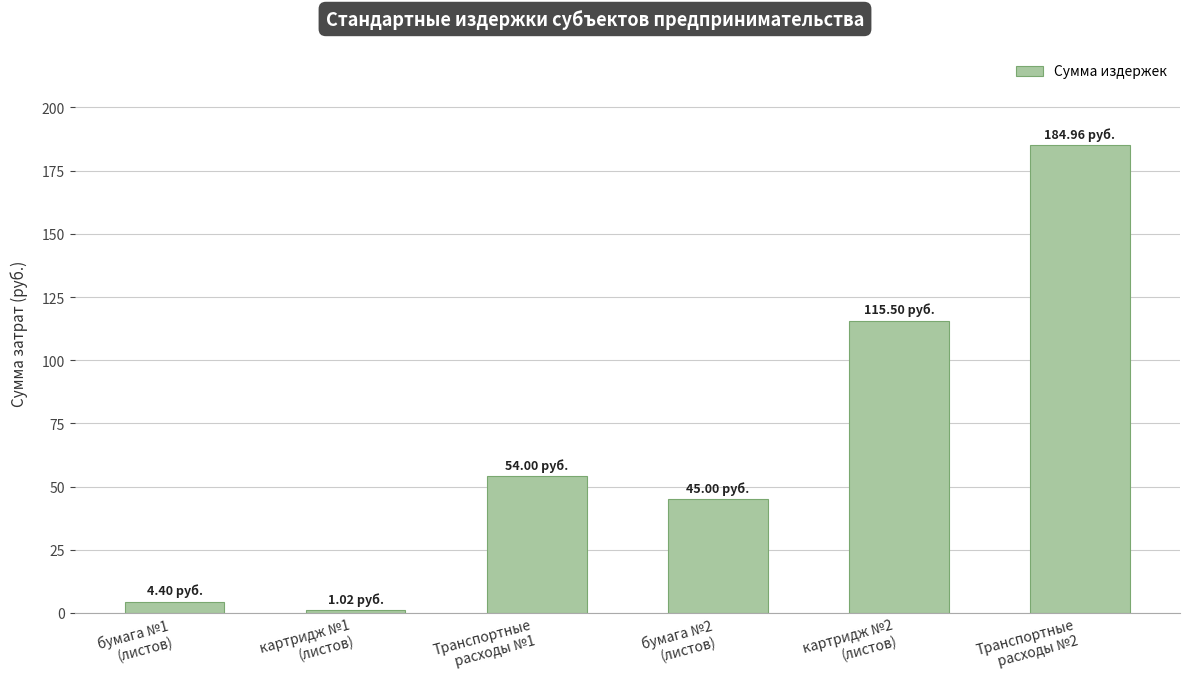

Reading left to right, list all the values displayed in this chart.

4.4	1.0	54.0	45.0	115.5	185.0